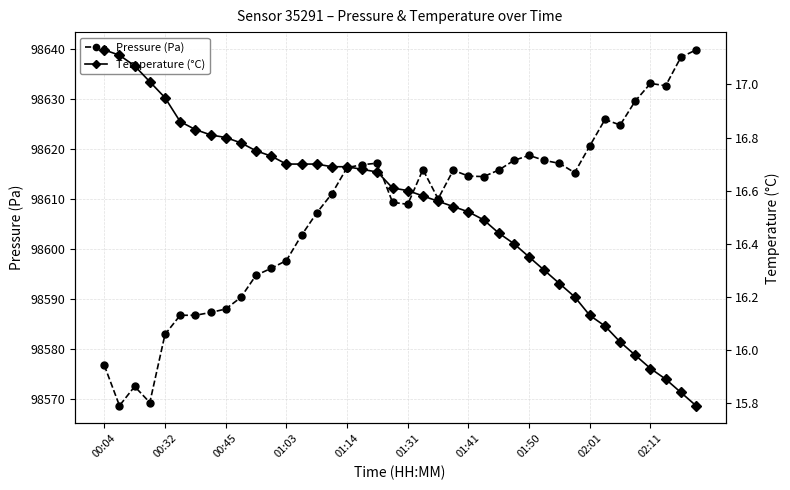

Between 14 and 15, which series saw the biggest shift?

Pressure (Pa)